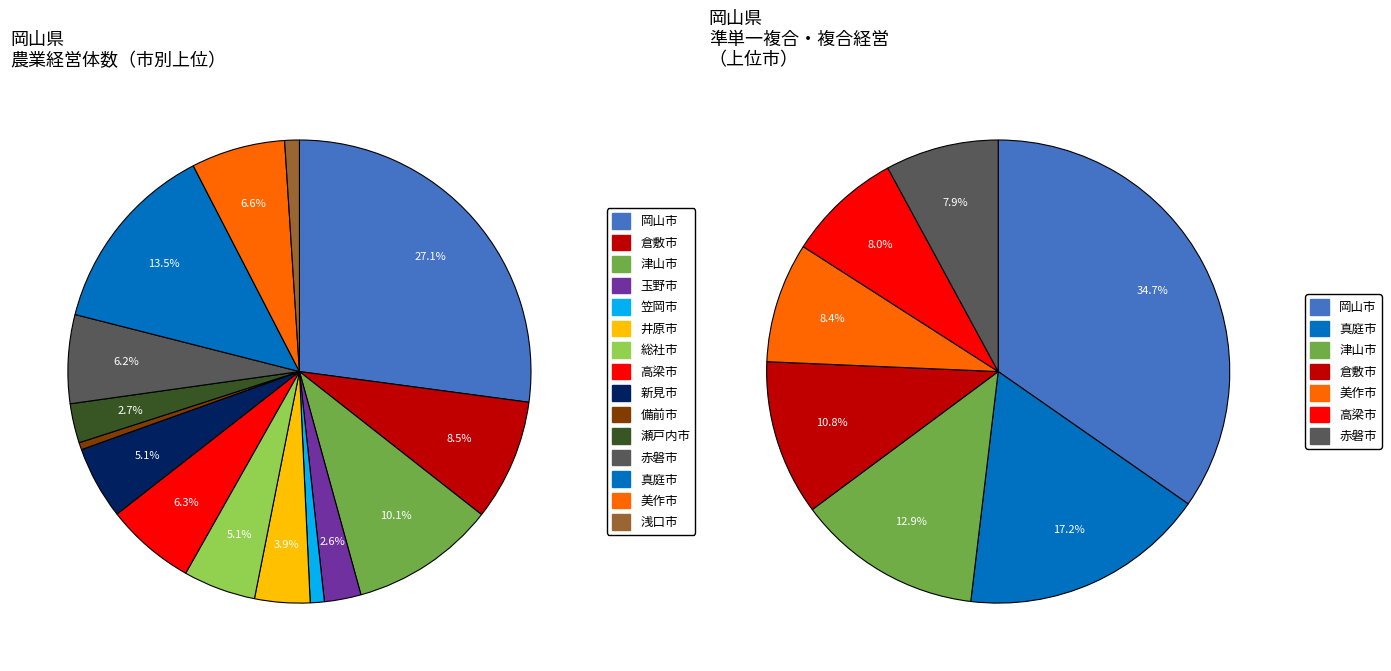

How many slices are in this pie chart?

15